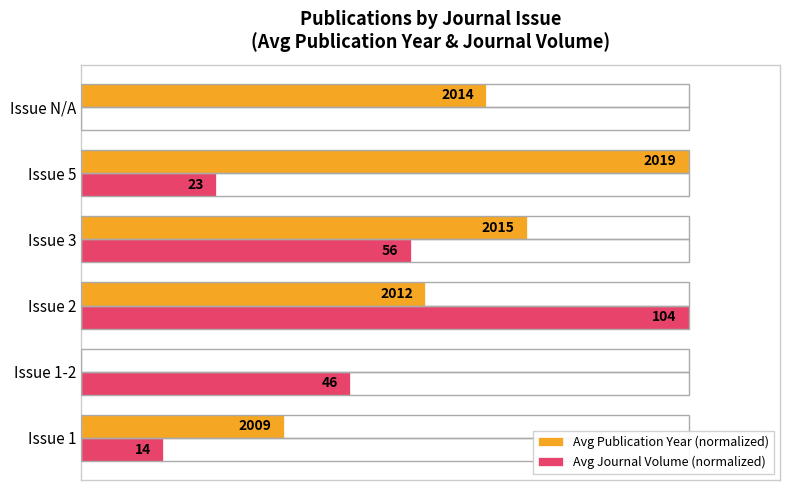

What are all the series names shown in the legend?

Avg Publication Year (normalized), Avg Journal Volume (normalized)